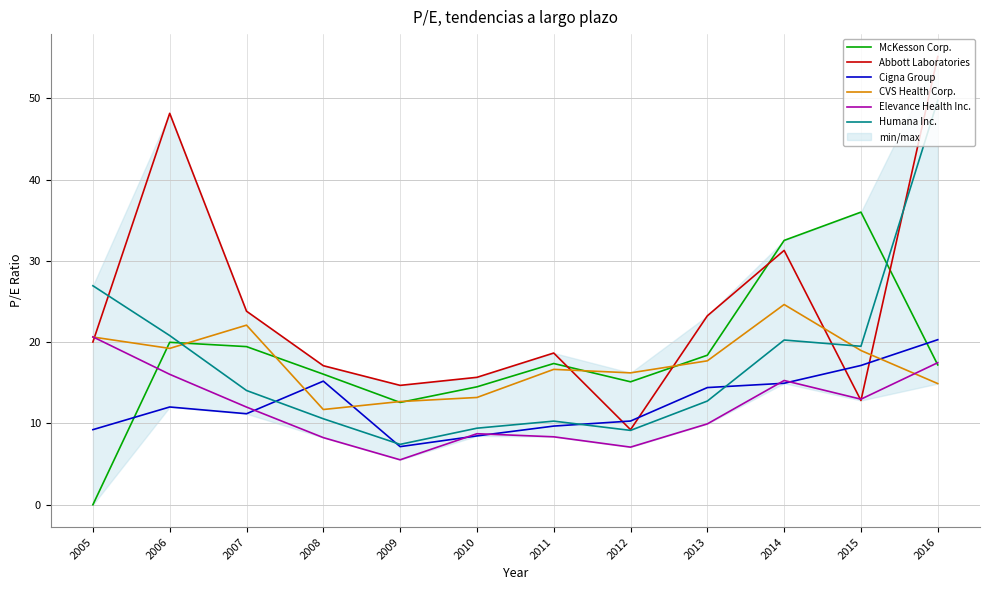

Count the number of data series in this chart.

6